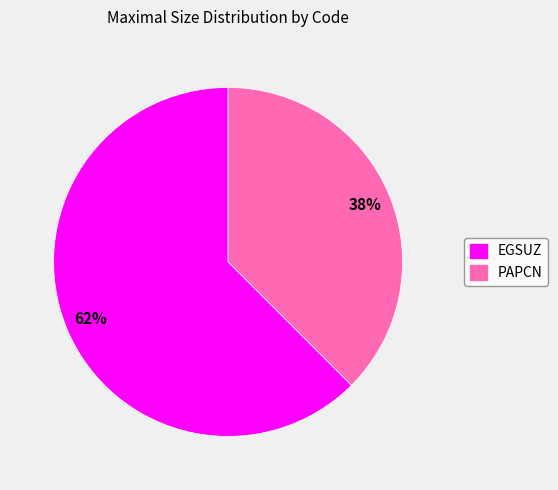

Rank the categories by value from lowest to highest.

PAPCN, EGSUZ